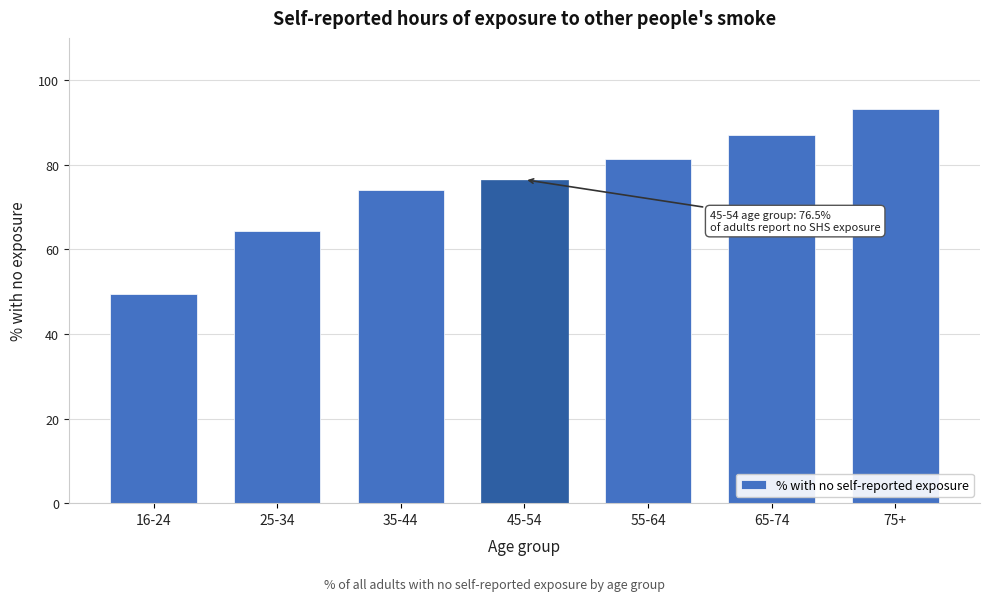

Reading left to right, transcribe all the data shown in this chart.

49.5	64.5	74.0	76.5	81.3	87.0	93.1